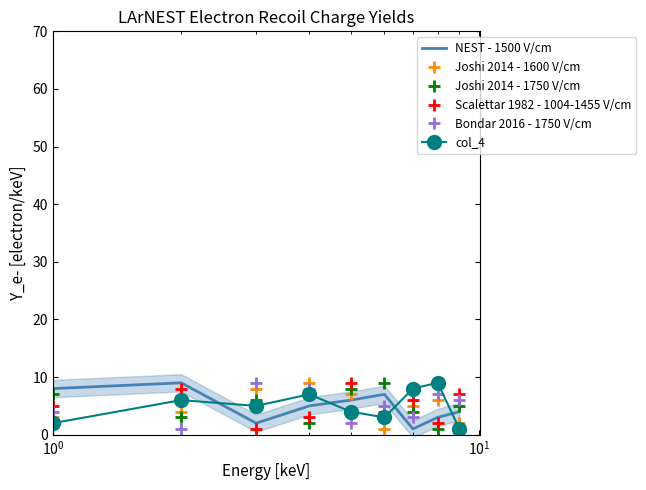

After their last crossing, which series has the higher values: Joshi 2014 - 1750 V/cm or col_4?

Joshi 2014 - 1750 V/cm